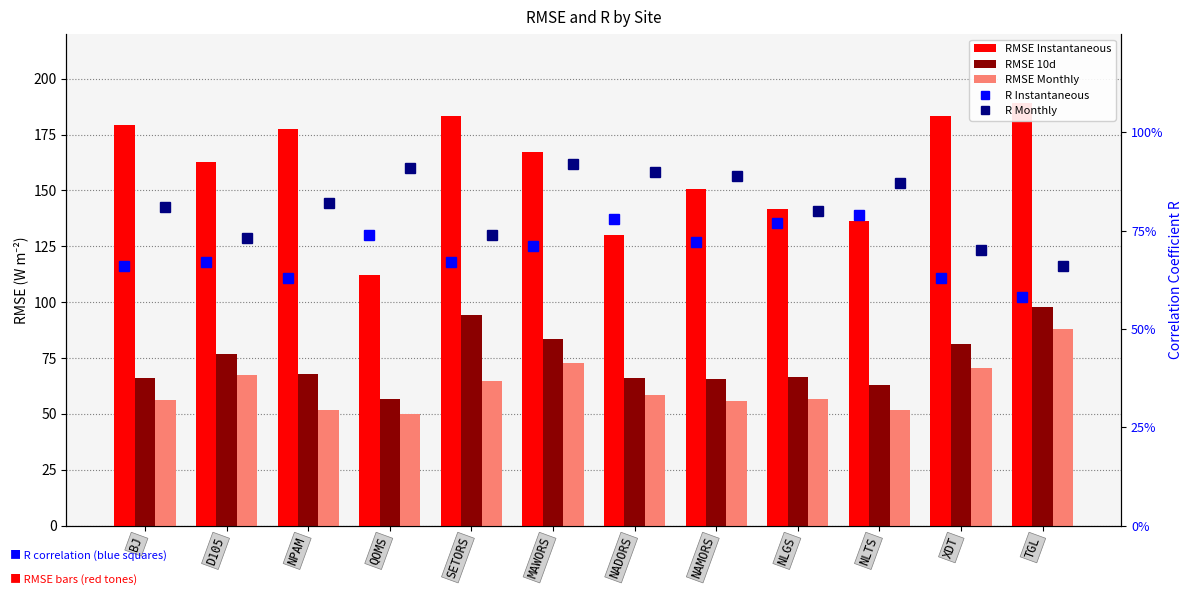

Which category has the highest value across all series?

TGL